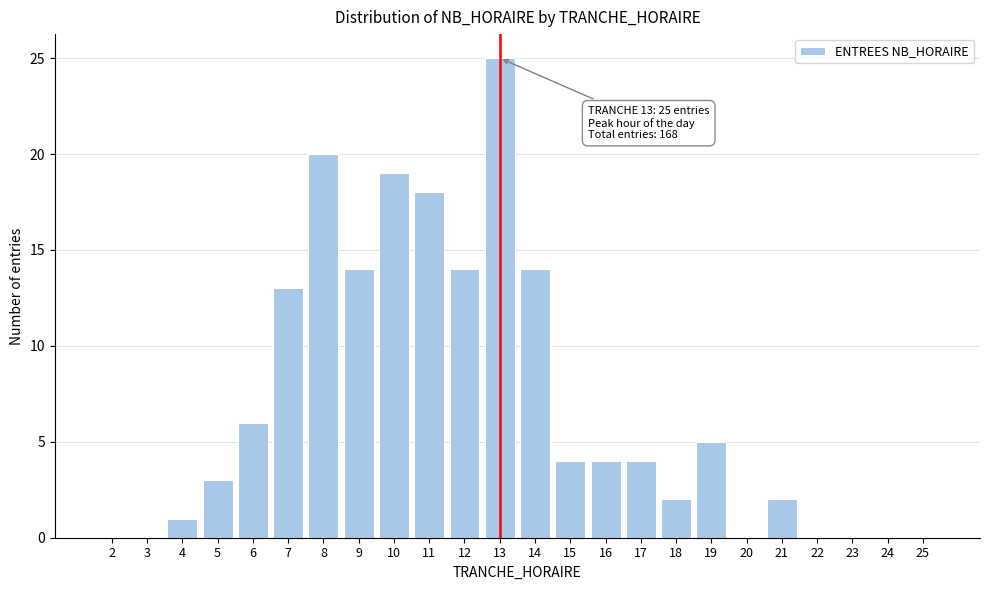

Reading left to right, transcribe all the data shown in this chart.

2=0	3=0	4=1	5=3	6=6	7=13	8=20	9=14	10=19	11=18	12=14	13=25	14=14	15=4	16=4	17=4	18=2	19=5	20=0	21=2	22=0	23=0	24=0	25=0